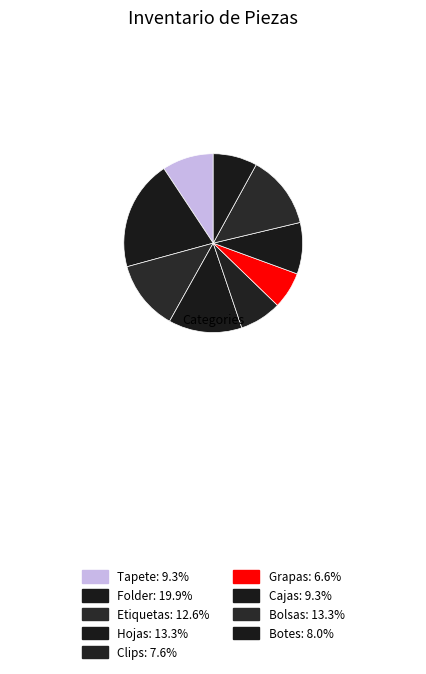

How many segments does this pie chart have?

9